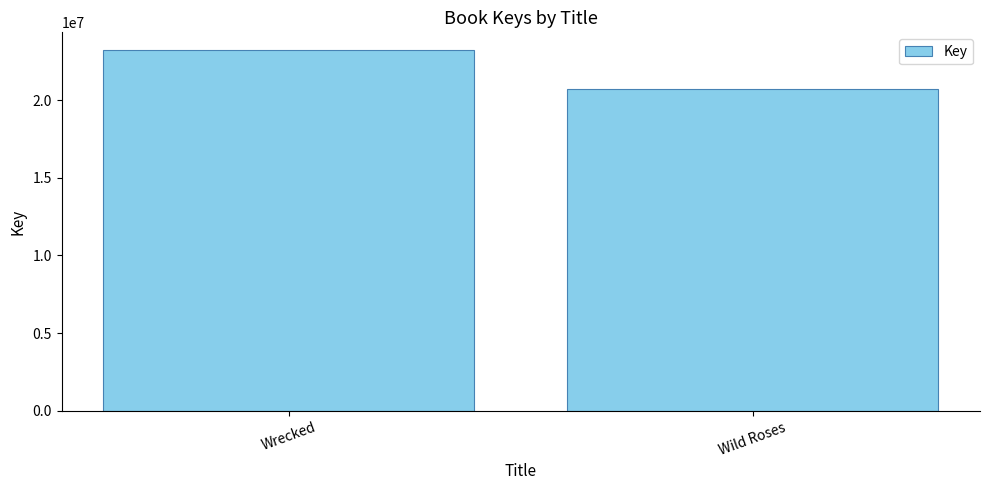

How many bars are there in total?

2